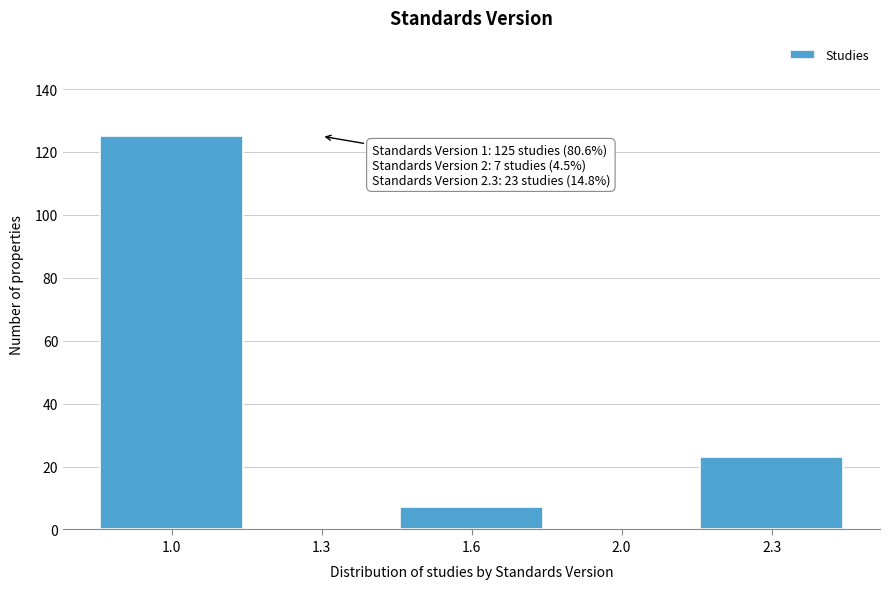

Reading right to left, what are all the values shown in this chart?

2.3=23	2.0=0	1.6=7	1.3=0	1.0=125